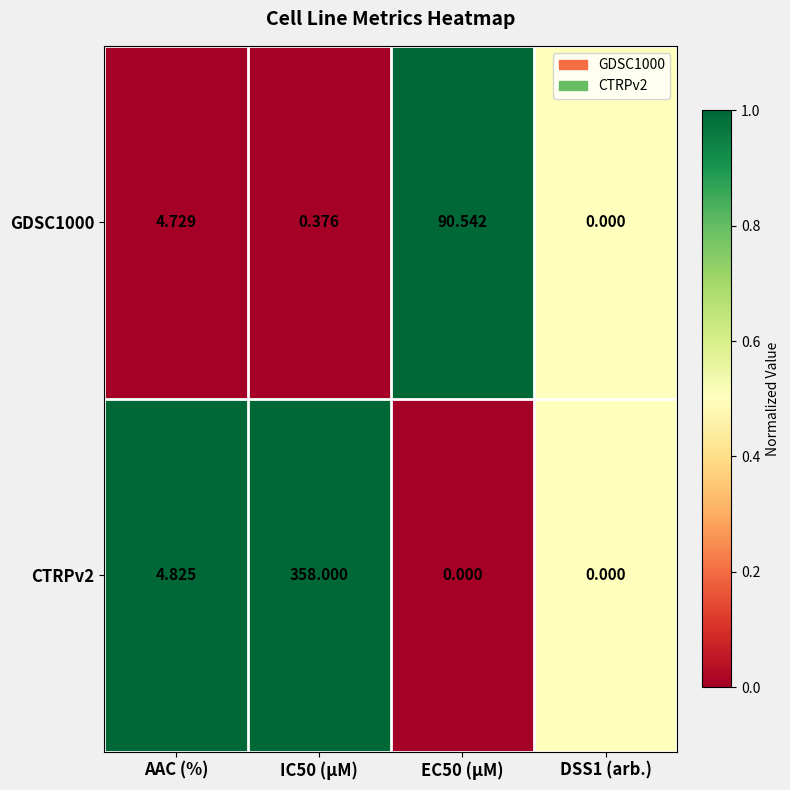

At which label is GDSC1000 closest to 45?

AAC (%)